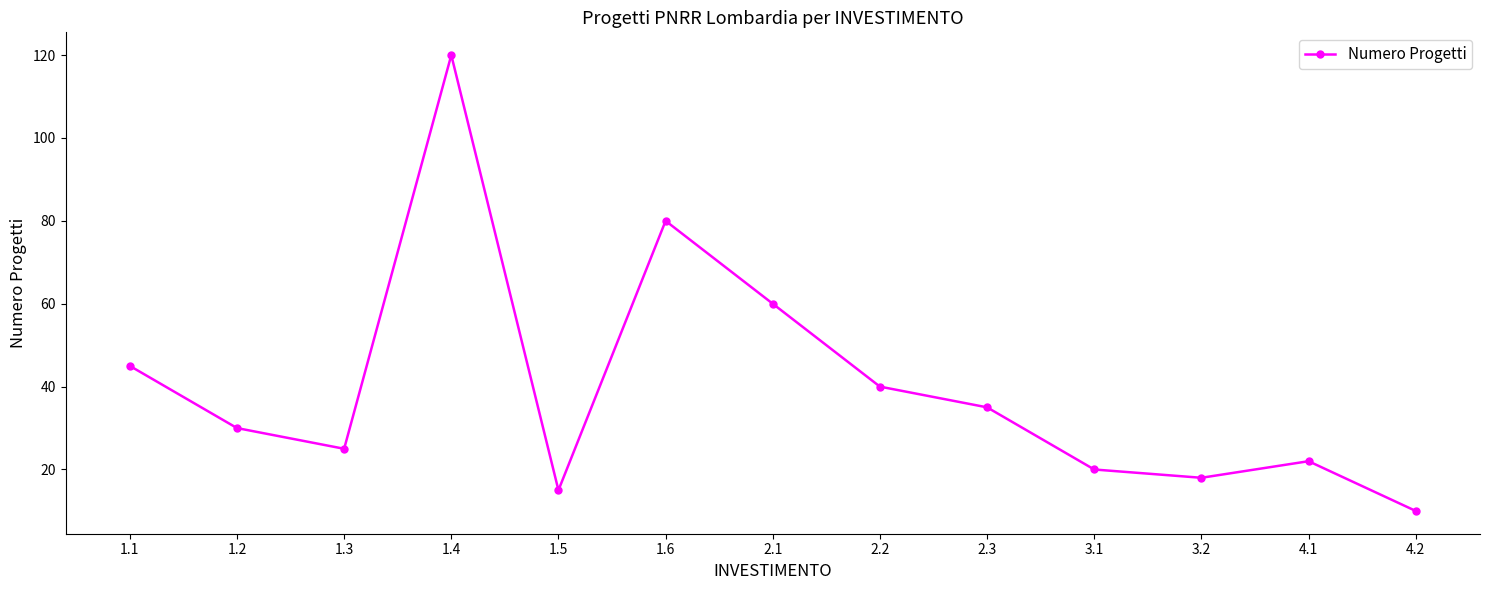

What is the sum of the values at 1.1 and 3.2?

63